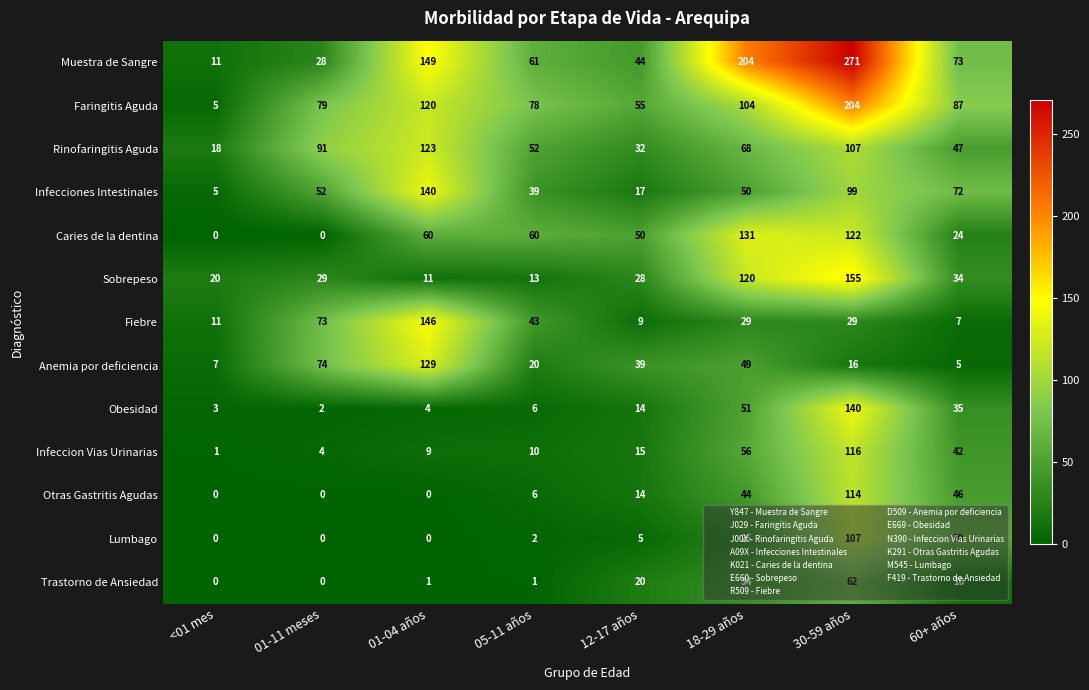

What is the difference between the maximum and minimum values in the Faringitis Aguda series?

199